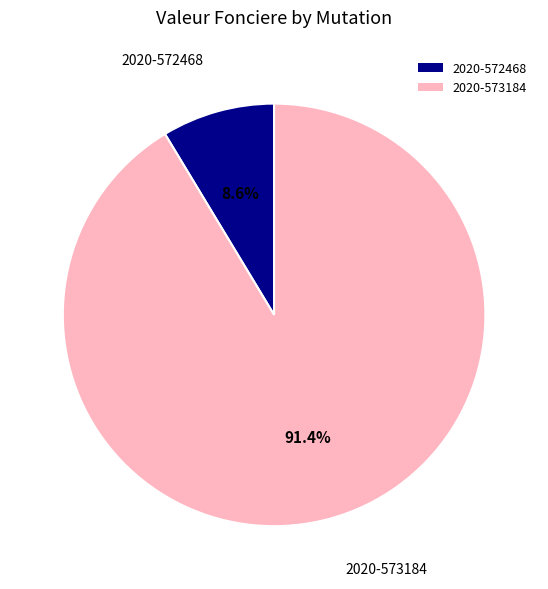

Combined, what portion of the pie is 2020-572468 and 2020-573184?

100.0%